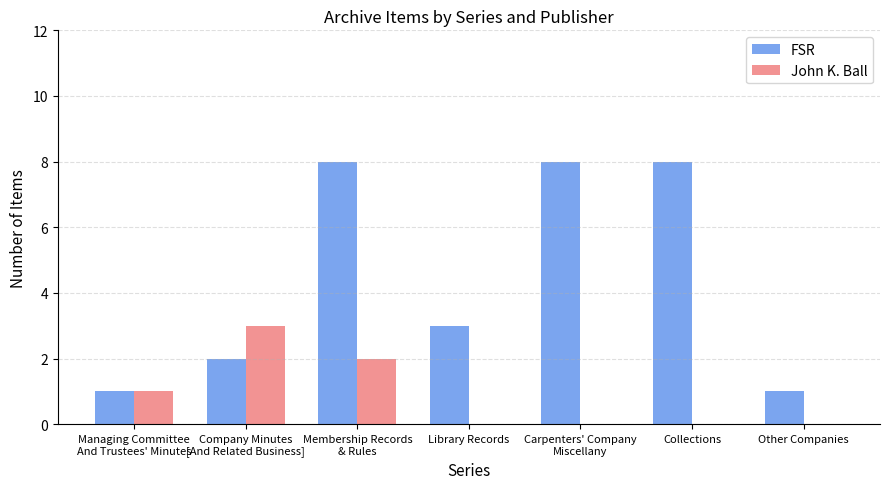

What are all the series names shown in the legend?

FSR, John K. Ball